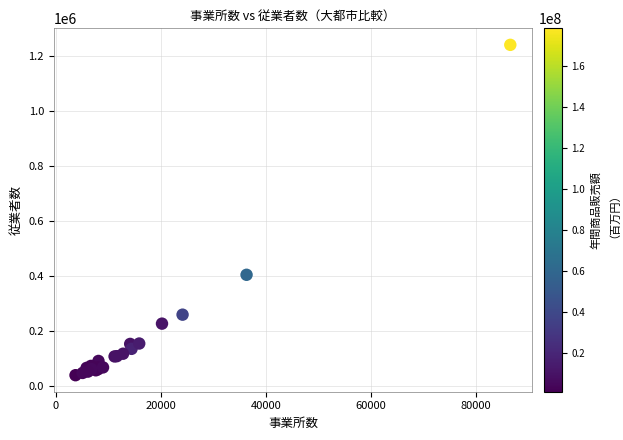

What Y value in the scatter plot is closest to 639920?

404846